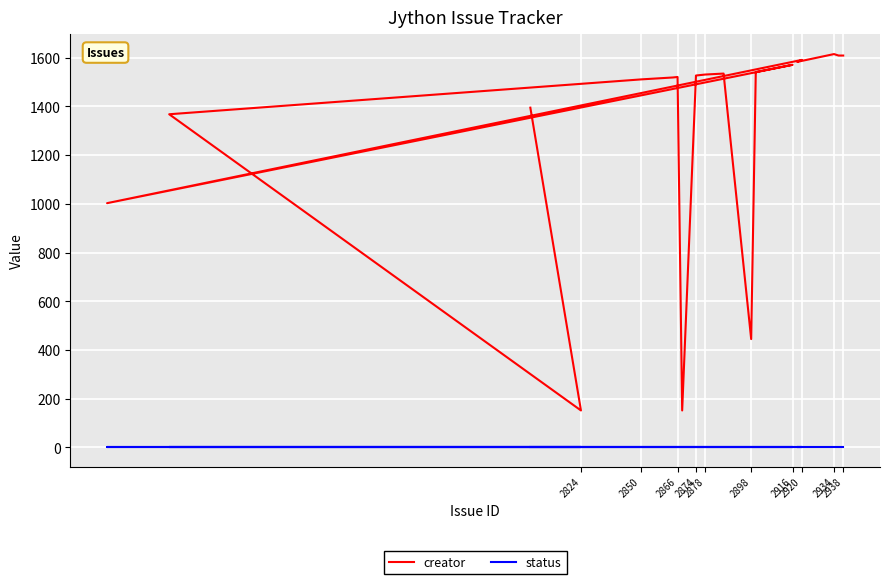

Which has a higher value, 2866 or 10?

2866